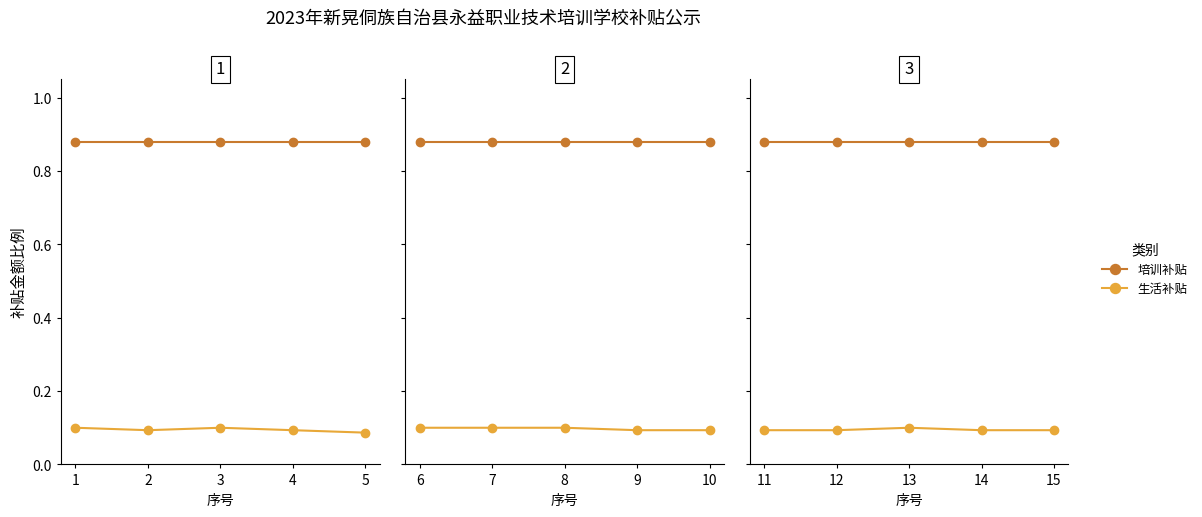

Rank the series by their average value, from lowest to highest.

生活补贴, 培训补贴